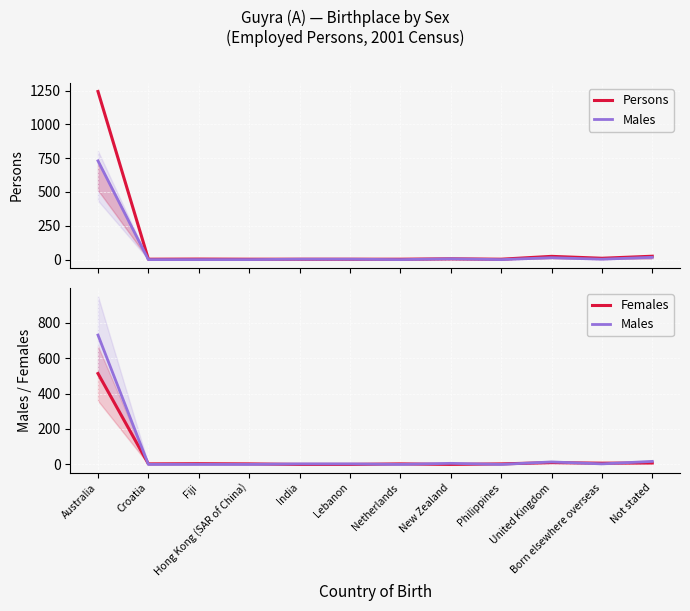

Where is the first local maximum for Females?

Fiji